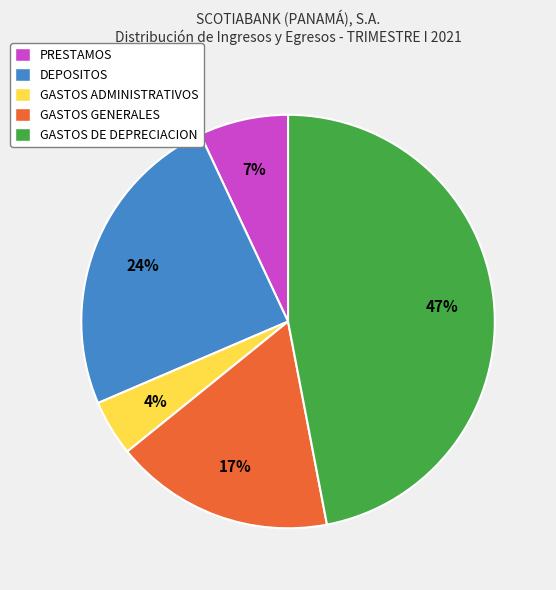

Is it true that PRESTAMOS is 7% of the pie?

True